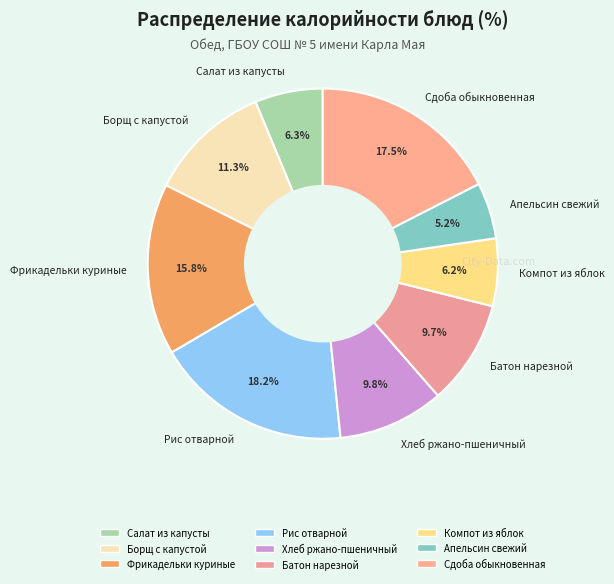

To the nearest percent, what is the difference between the largest and smallest slice percentages?

13%